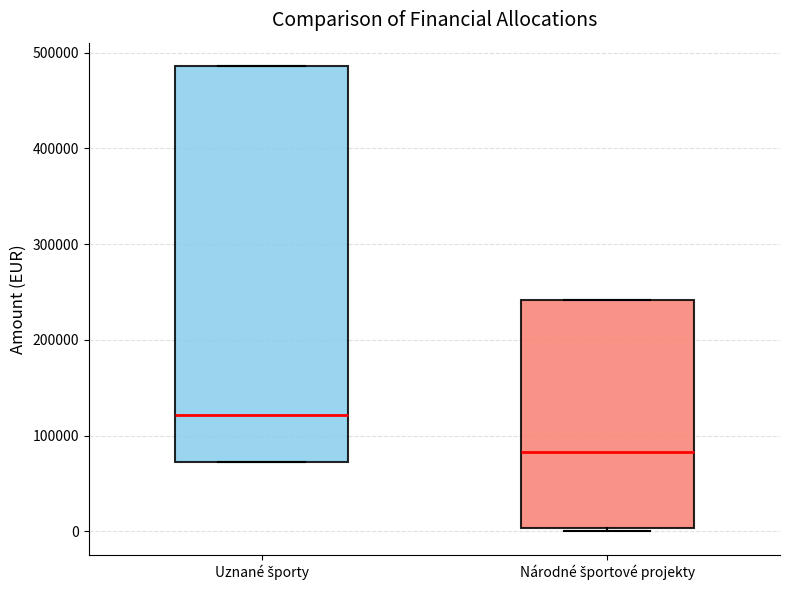

Which box's median line is the lowest?

Národné športové projekty